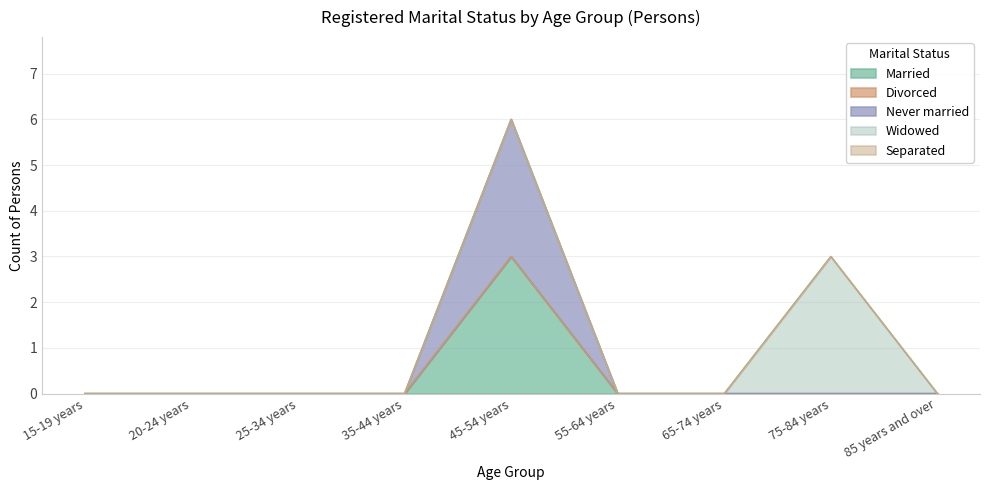

How many Never married values are between 0 and 1?

8